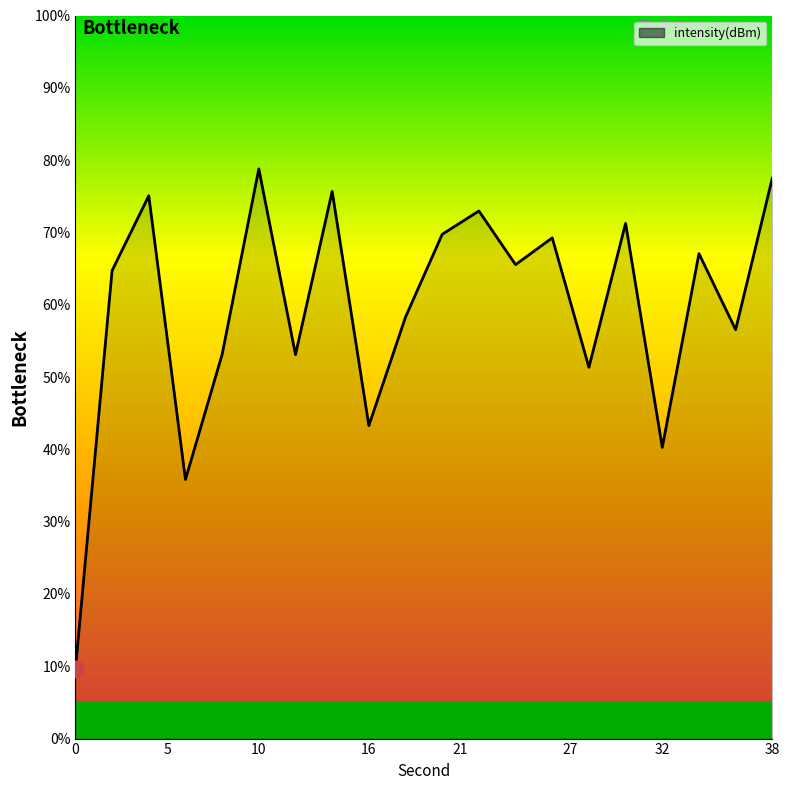

What is the smallest value displayed?

9.6